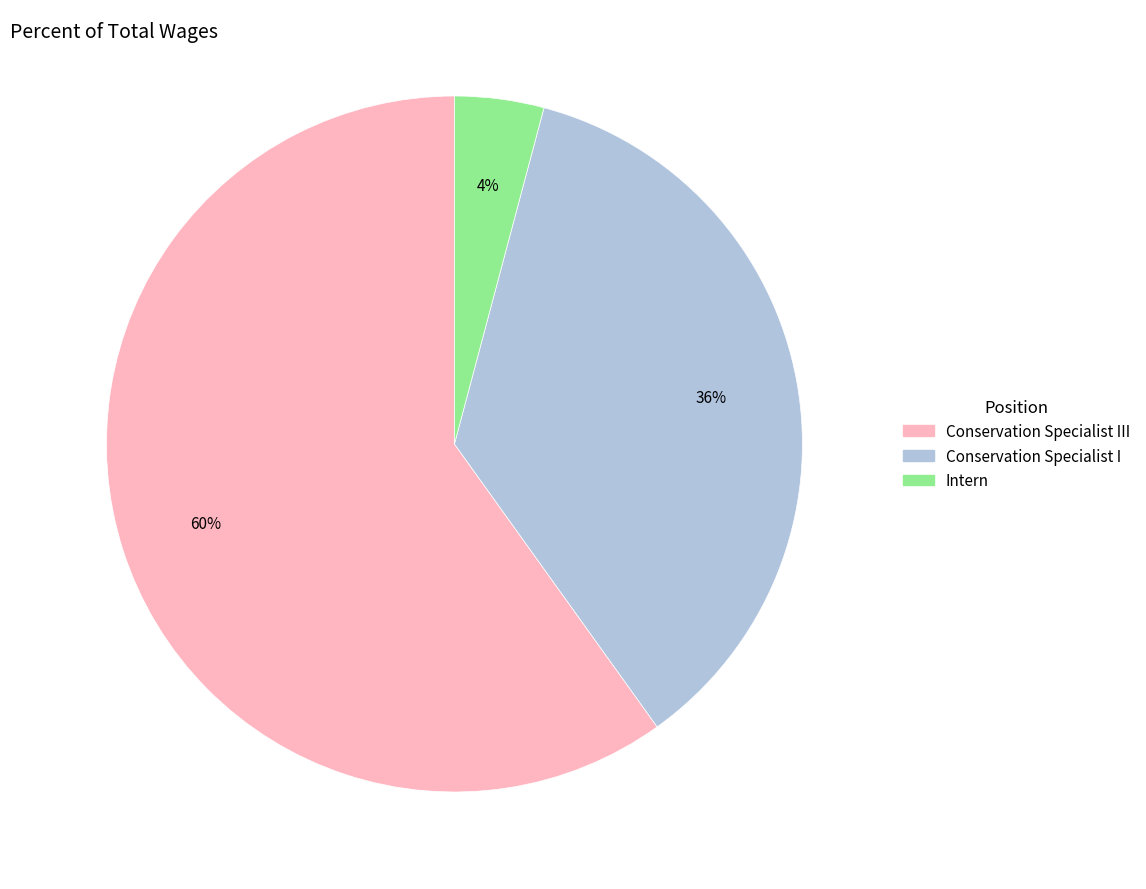

Count the number of slices in the pie.

3